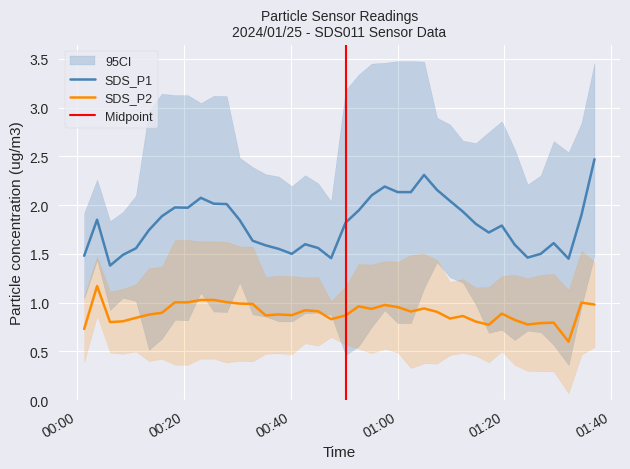

True or false: SDS_P2 and SDS_P1 intersect in this chart.

False